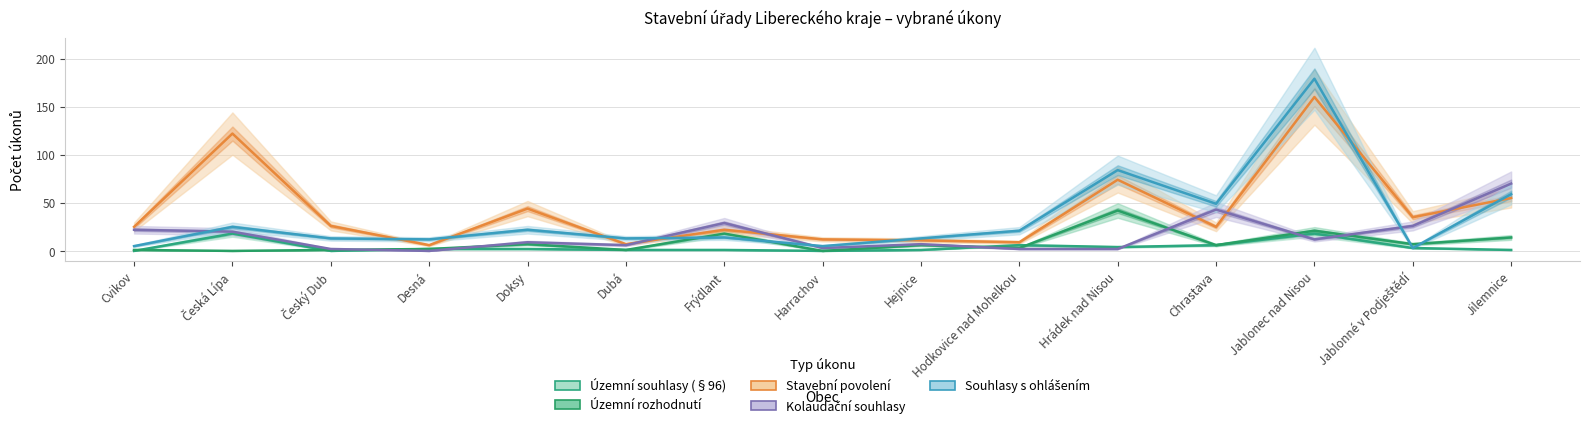

True or false: Stavební povolení has a value of 25 at Cvikov.

True